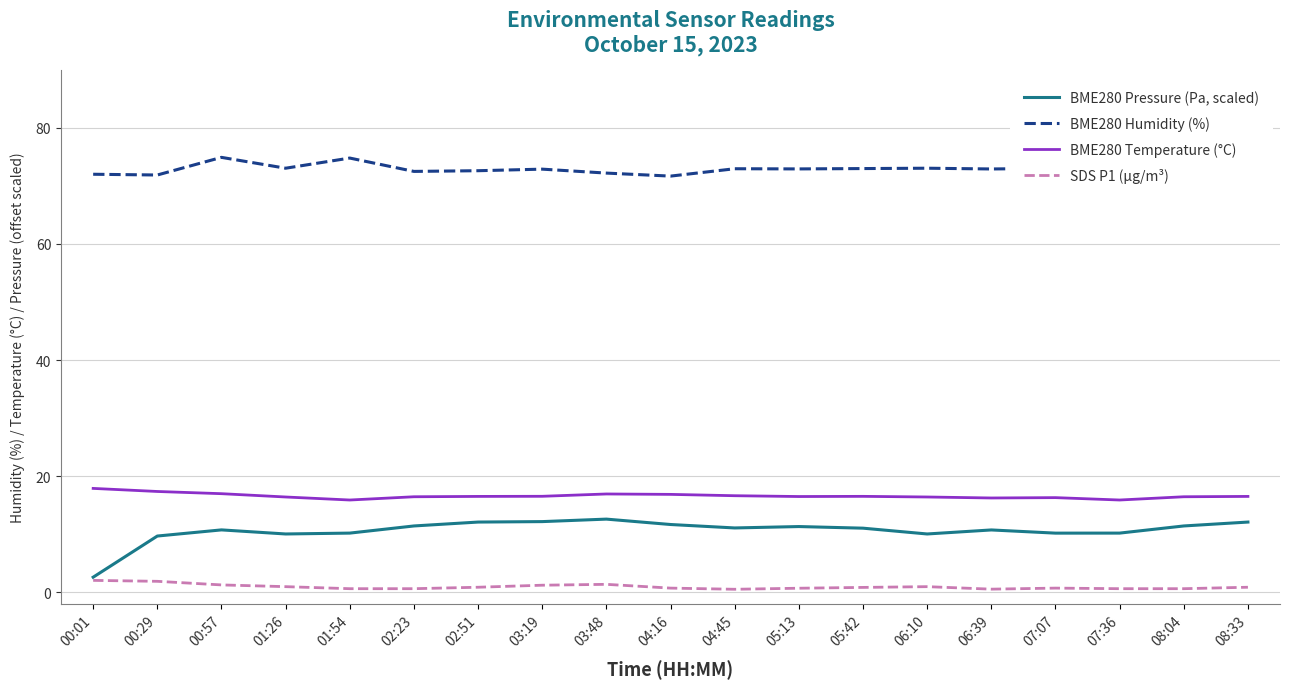

List the series in order of their peak value, highest first.

BME280 Humidity (%), BME280 Temperature (°C), BME280 Pressure (Pa, scaled), SDS P1 (µg/m³)